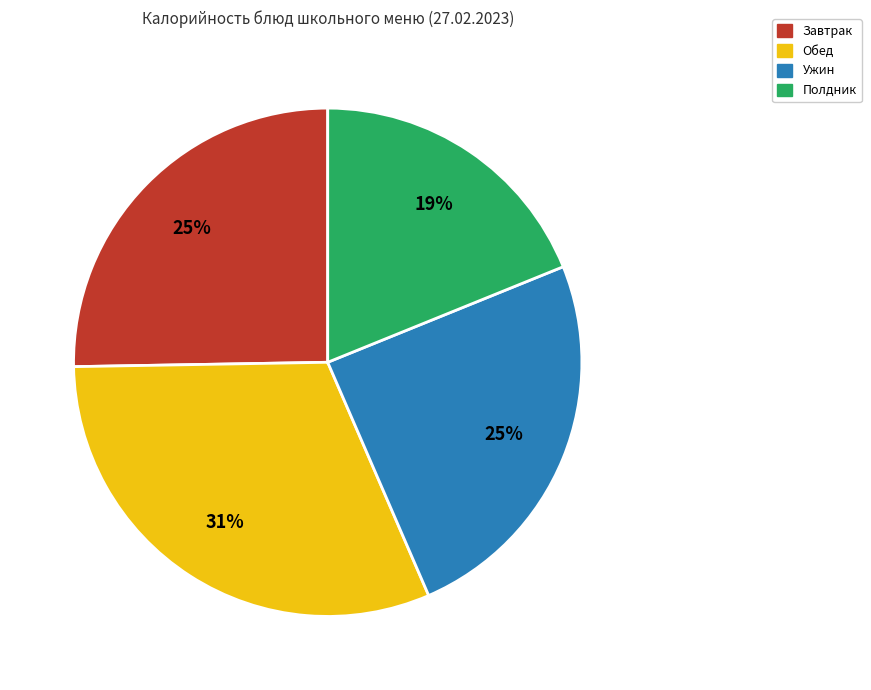

Do Полдник and Ужин together represent more than half of the pie?

No